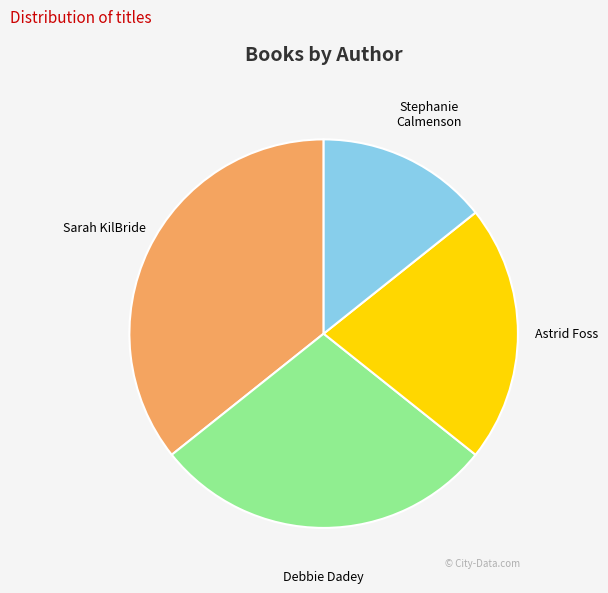

Does any single category account for the majority?

No